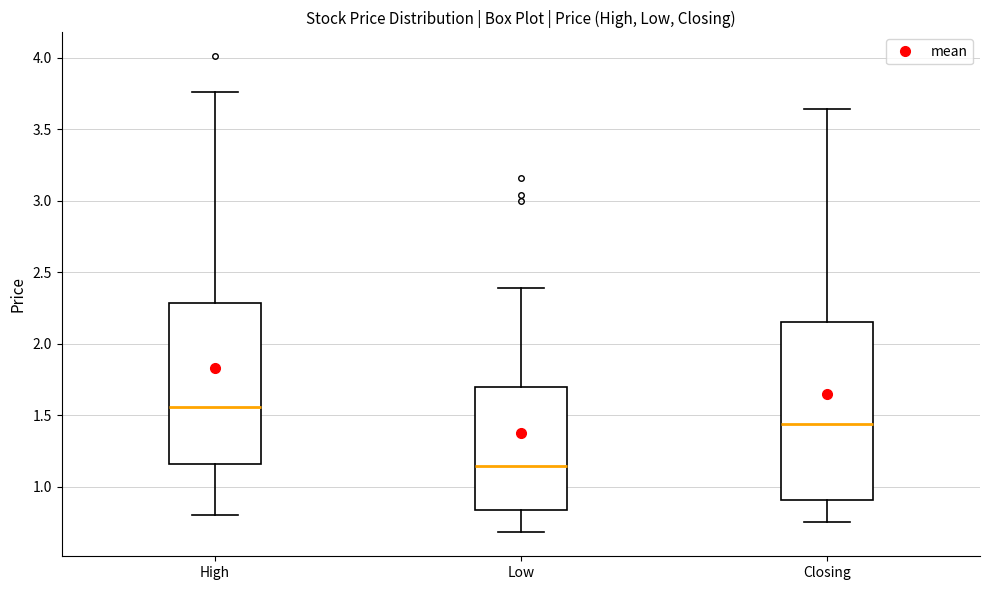

Reading left to right, transcribe this box plot: for each box, give where its median line is, the range the box spans, and where its two whiskers end, as read against the y-axis. The values are not printed on the chart, so give them approximately, as read against the axis.

High: median 1.55, box 1.15 to 2.30, whiskers 0.80 to 3.75
Low: median 1.15, box 0.85 to 1.70, whiskers 0.70 to 2.40
Closing: median 1.45, box 0.90 to 2.15, whiskers 0.75 to 3.65